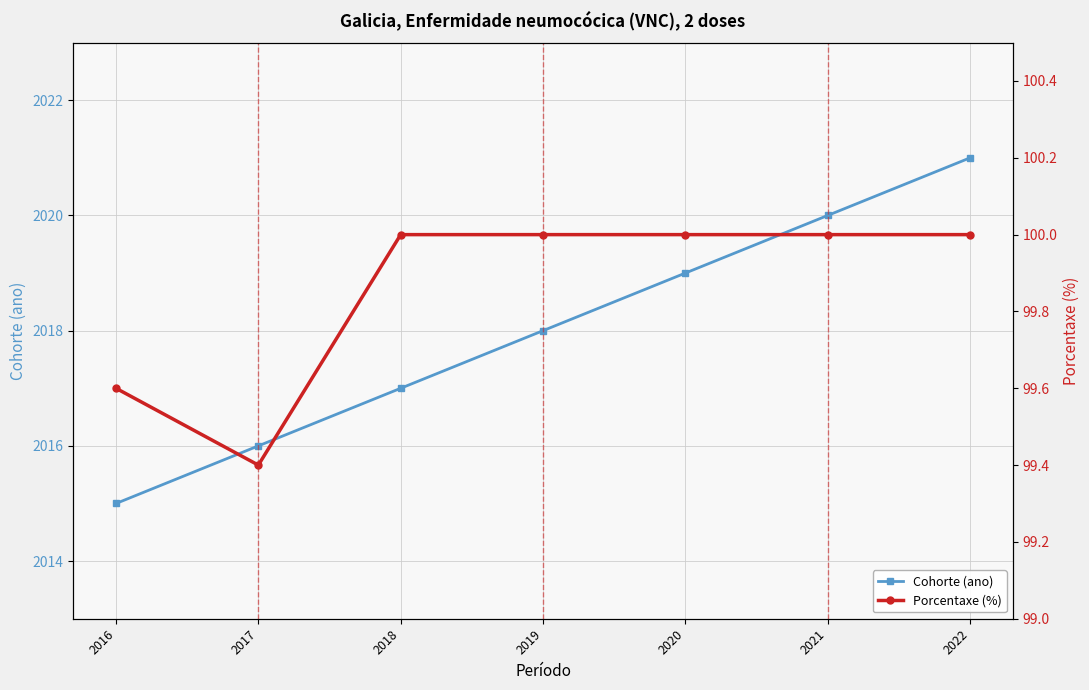

True or false: Porcentaxe (%) and Cohorte (ano) intersect in this chart.

False